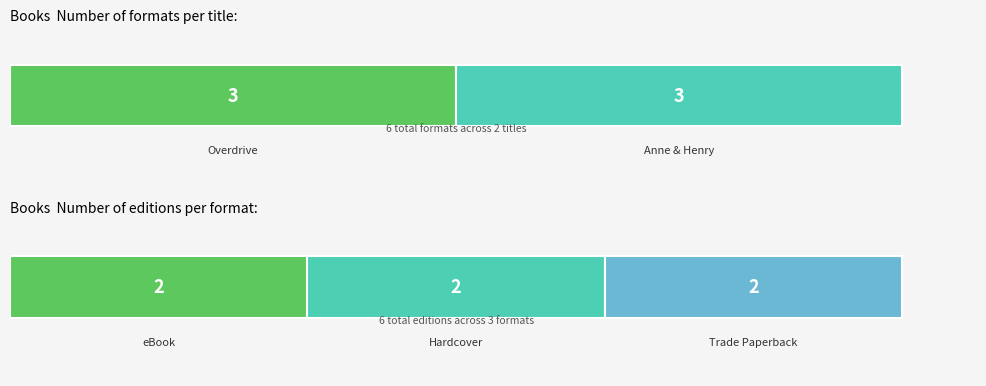

Is the value of eBook at Anne & Henry greater than the value of Trade Paperback at Anne & Henry?

No